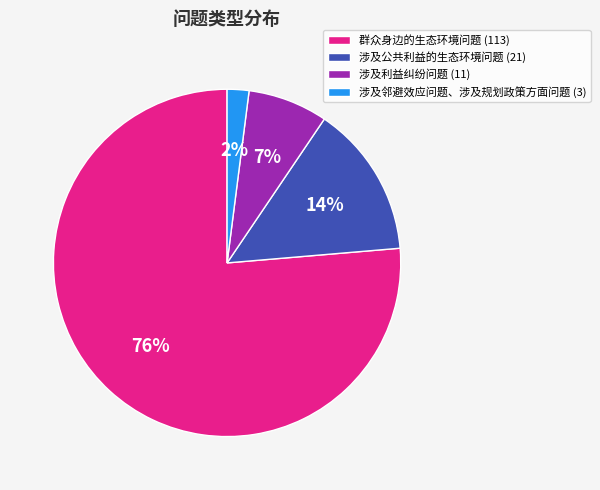

Is the sum of 涉及利益纠纷问题 and 涉及邻避效应问题、涉及规划政策方面问题 greater than half?

No